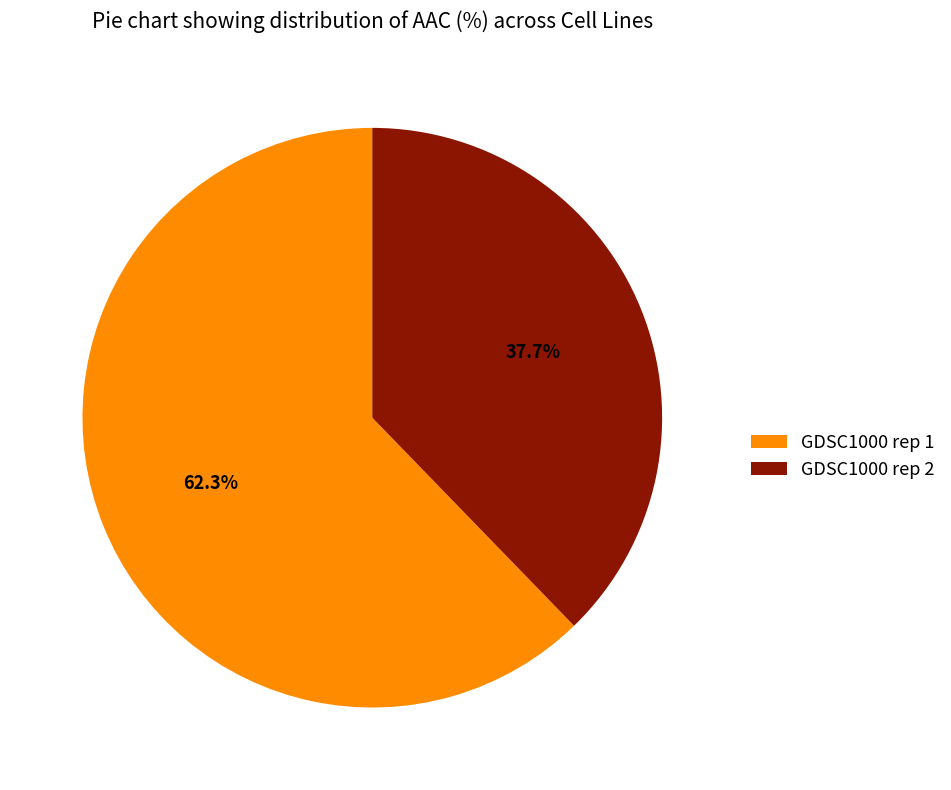

Which category has the smallest portion of the pie?

GDSC1000 rep 2